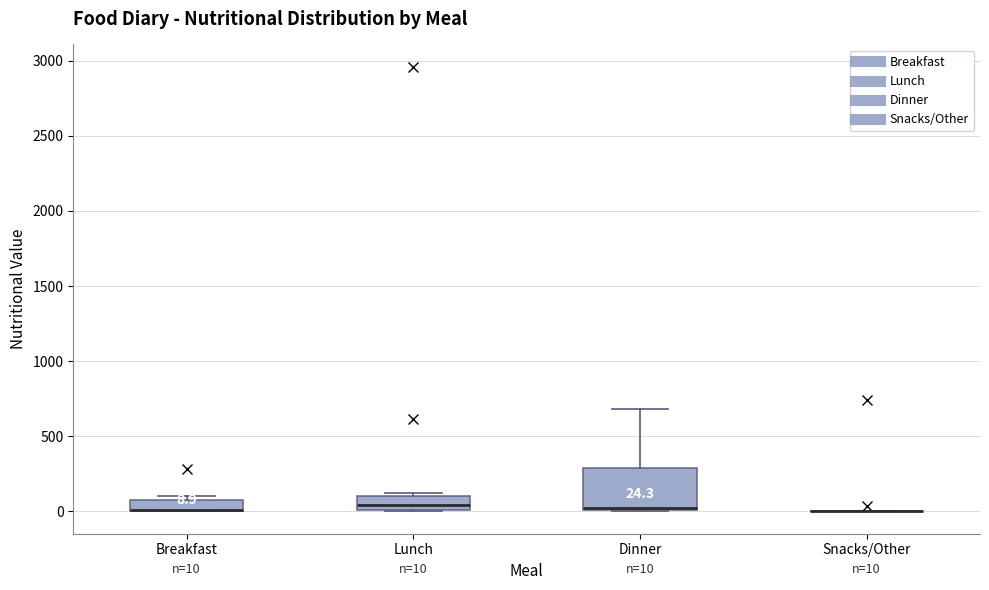

Which box is the tallest, from its lower edge to its upper edge?

Dinner